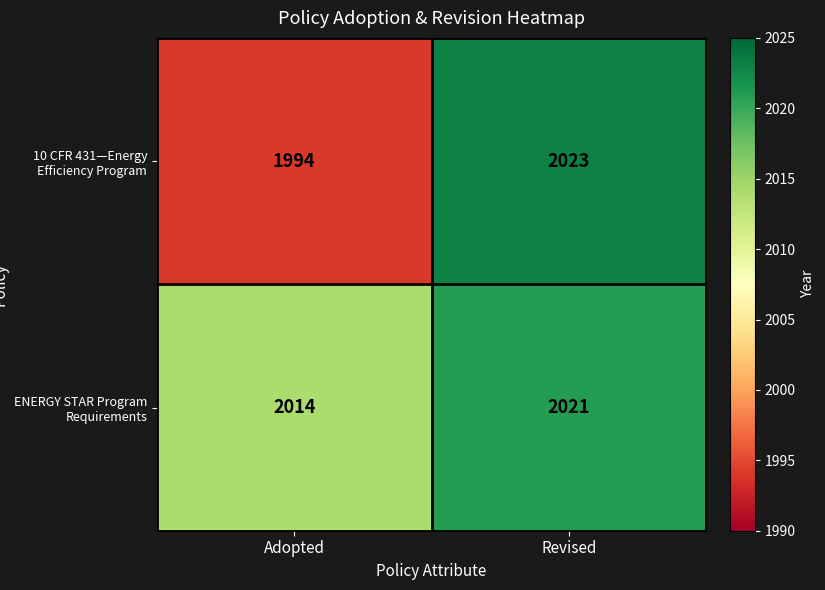

Reading left to right, transcribe all the data shown in this chart.

10 CFR 431—Energy Efficiency Program: 1994	2023
ENERGY STAR Program Requirements: 2014	2021